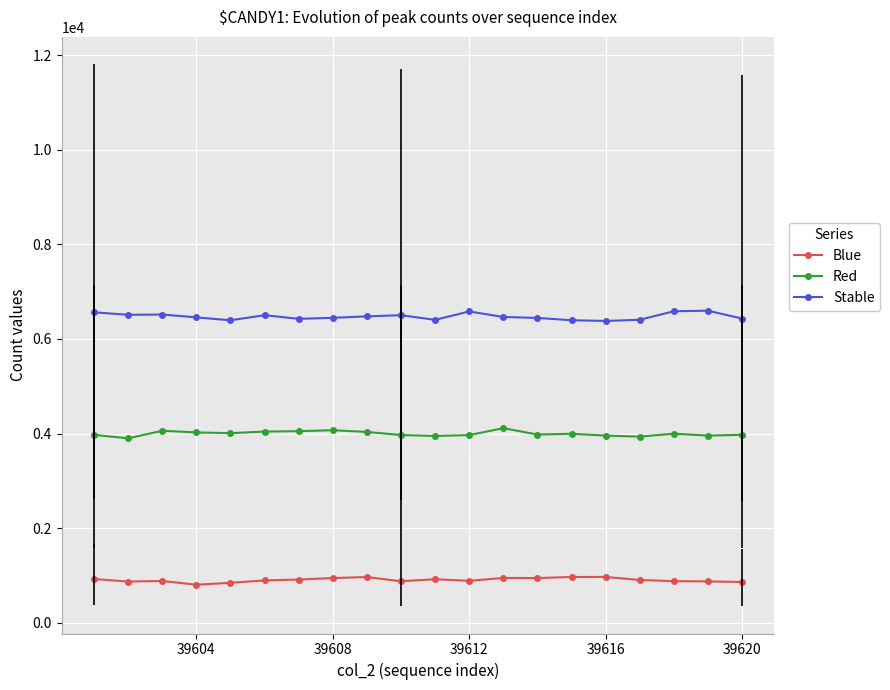

In Red, how many points are higher than both neighbors (excluding endpoints)?

5